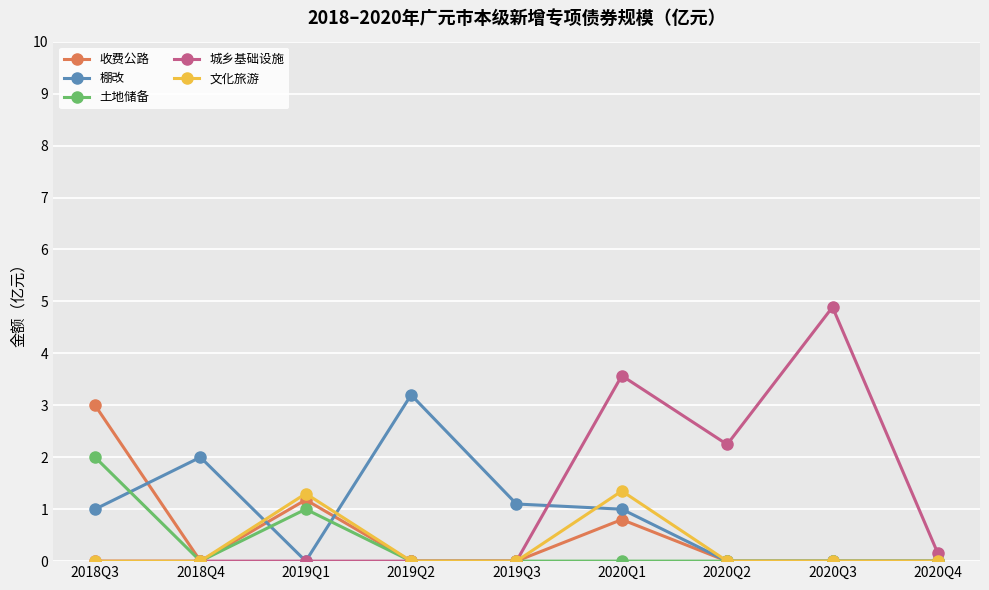

What is the sum of all 文化旅游 values?

2.7